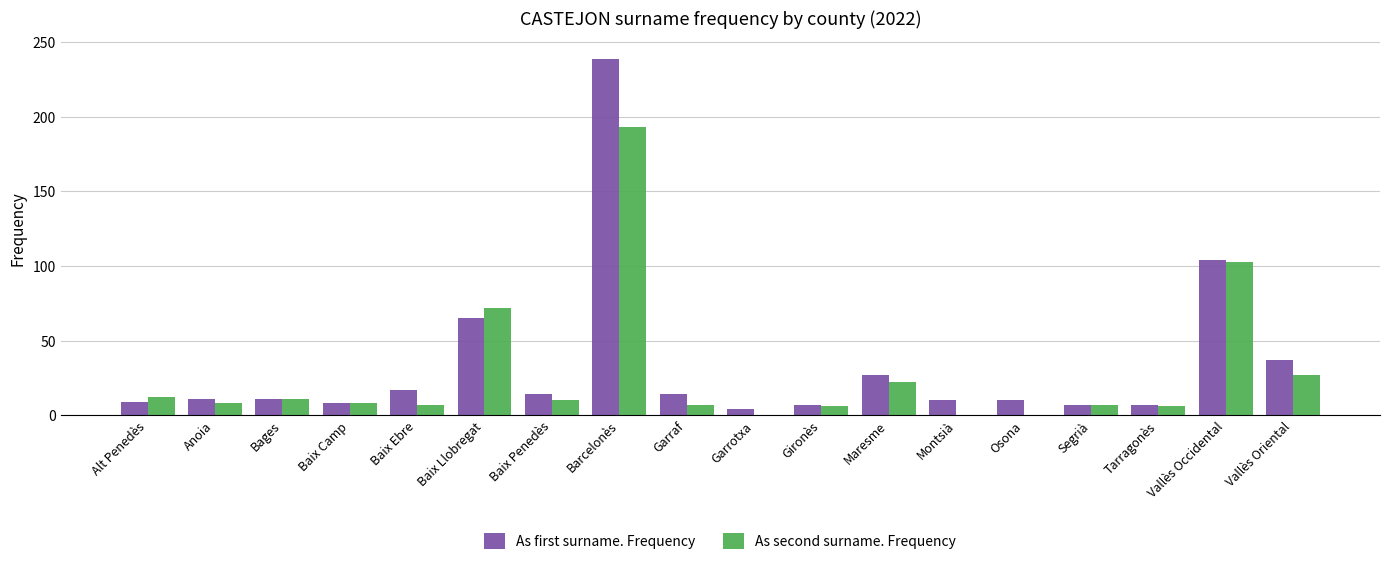

What is the sum of the As second surname. Frequency values at Garraf and Vallès Oriental?

34